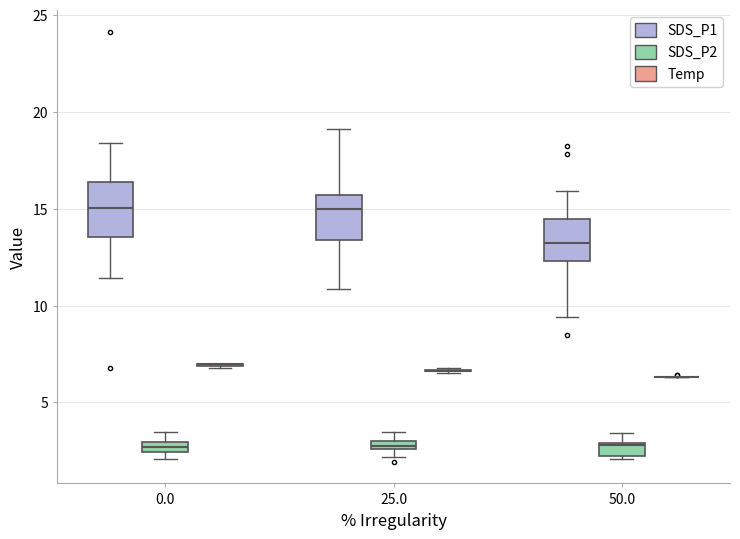

Where is the upper edge of the box for 25.0 (SDS_P2) on the y-axis? The values are not printed on the chart, so give them approximately, as read against the axis.

3.0